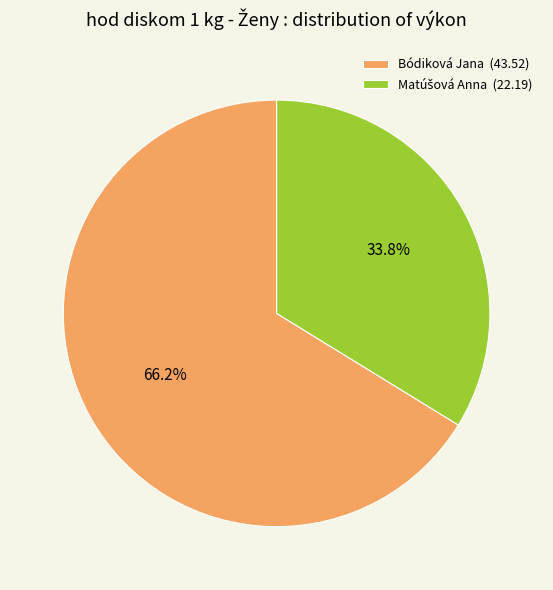

Is it true that Bódiková Jana is 72% of the pie?

False